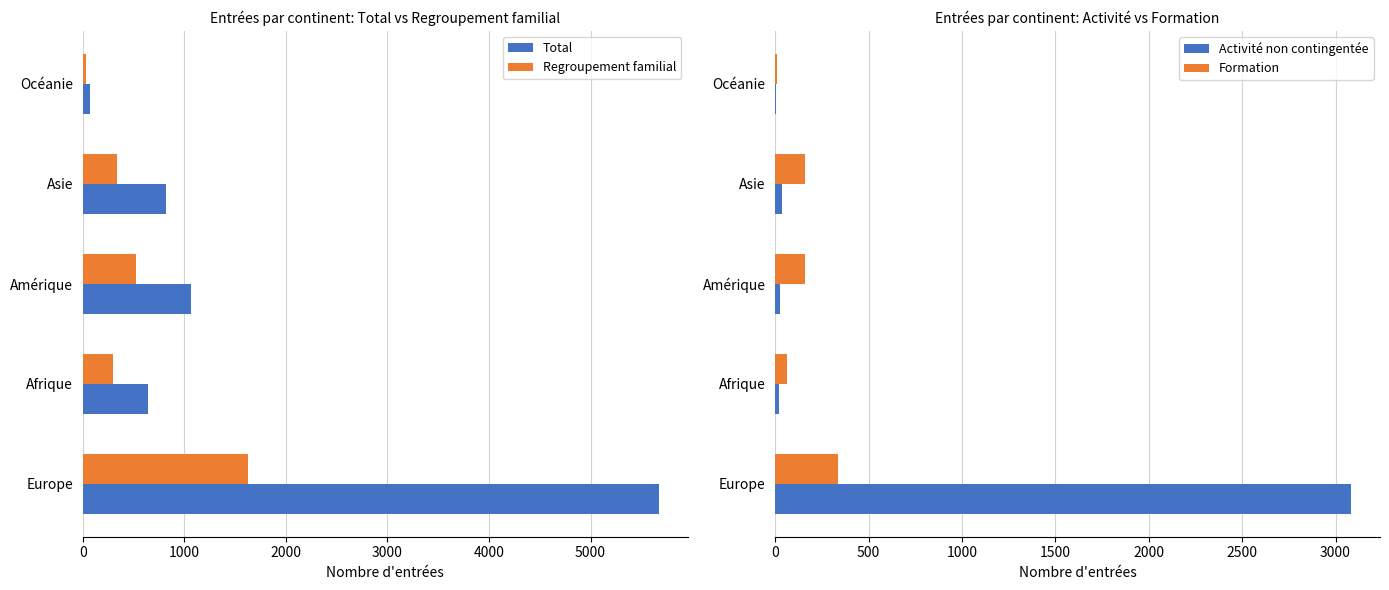

Reading left to right, what are all the values shown in this chart?

Total: 5671	644	1063	817	69
Regroupement familial: 1624	298	528	338	29
Activité non contingentée: 3084	22	27	35	6
Formation: 336	63	158	159	9